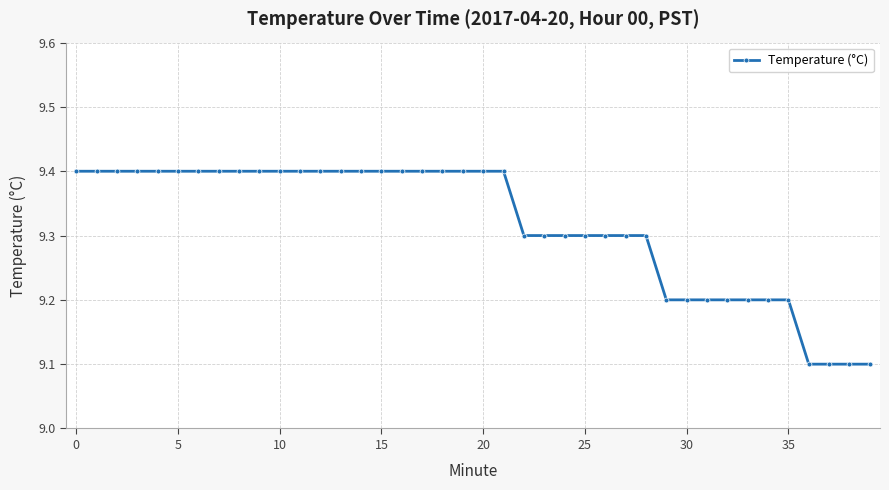

What is the difference between the maximum and minimum values?

0.3